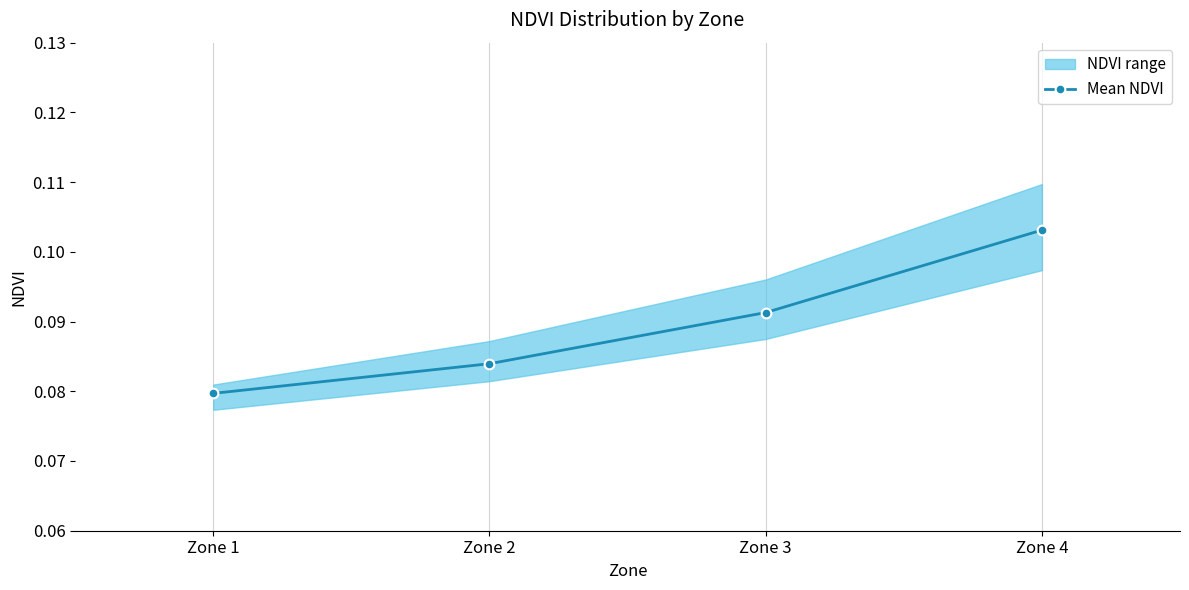

Rank the categories by value from highest to lowest.

Zone 4, Zone 3, Zone 2, Zone 1